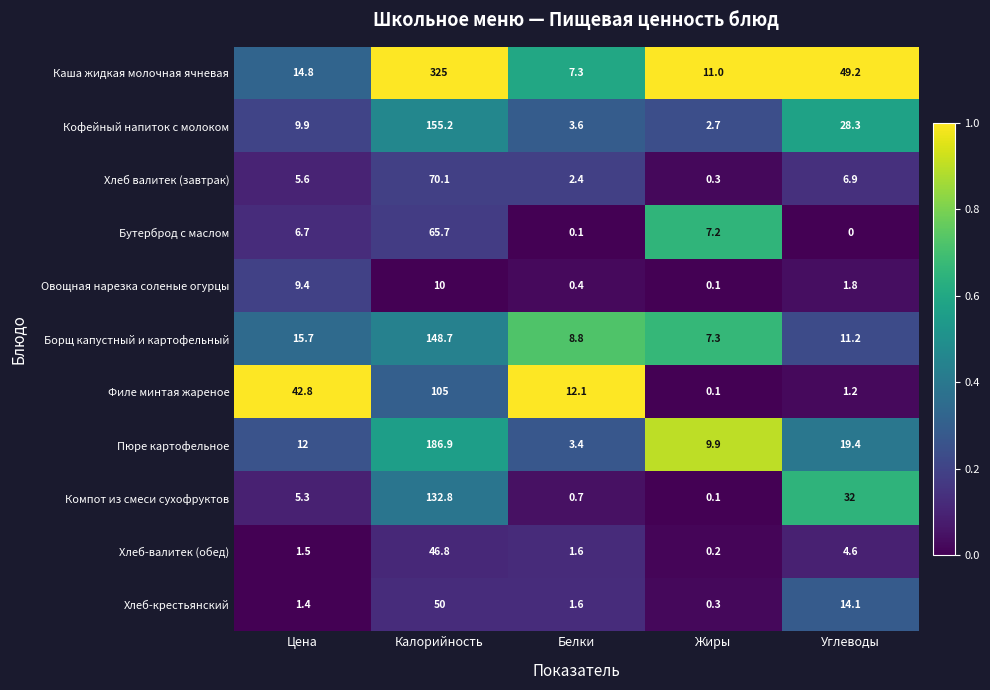

Is the value of Борщ капустный и картофельный at Углеводы greater than the value of Хлеб-валитек (обед) at Углеводы?

Yes